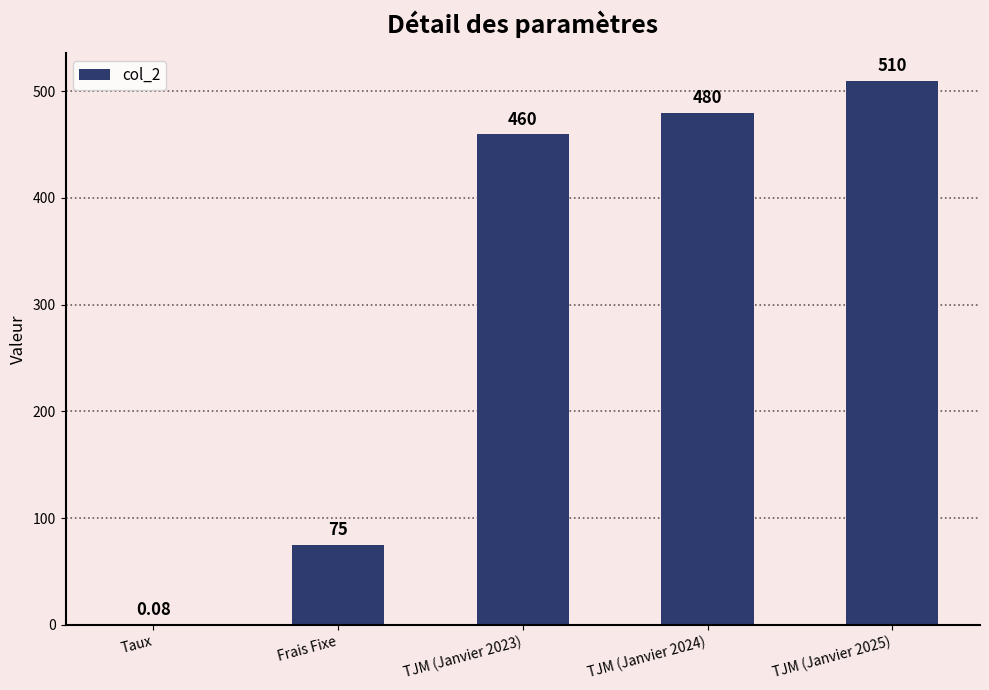

What is the ratio of the value at TJM (Janvier 2024) to the value at TJM (Janvier 2025)?

0.9